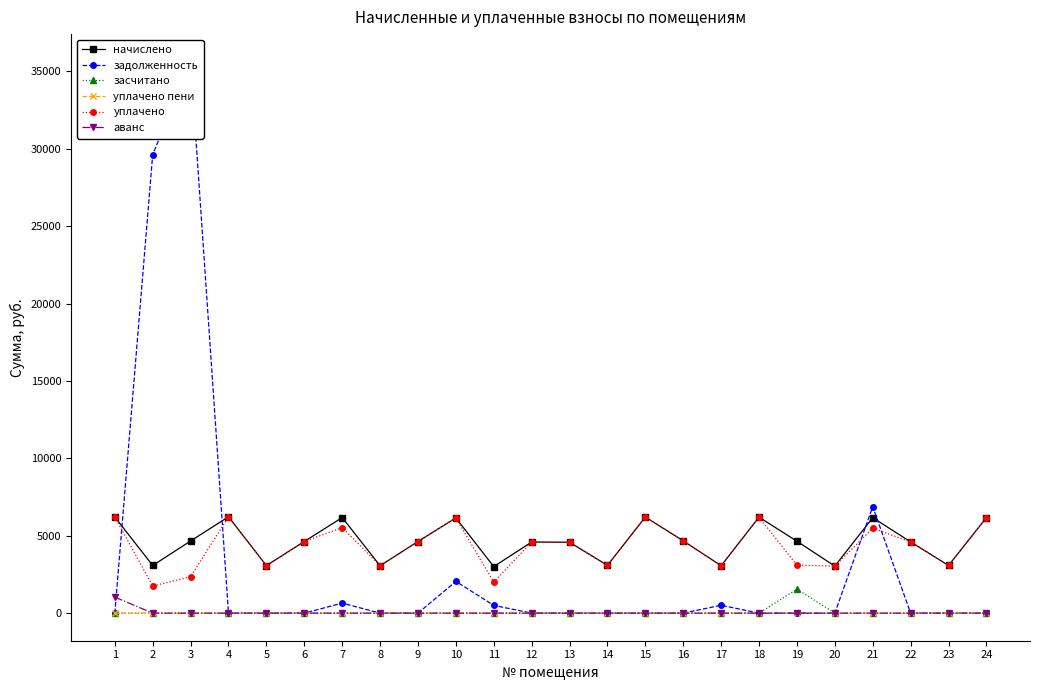

At how many categories does at least one series exceed 33378?

1